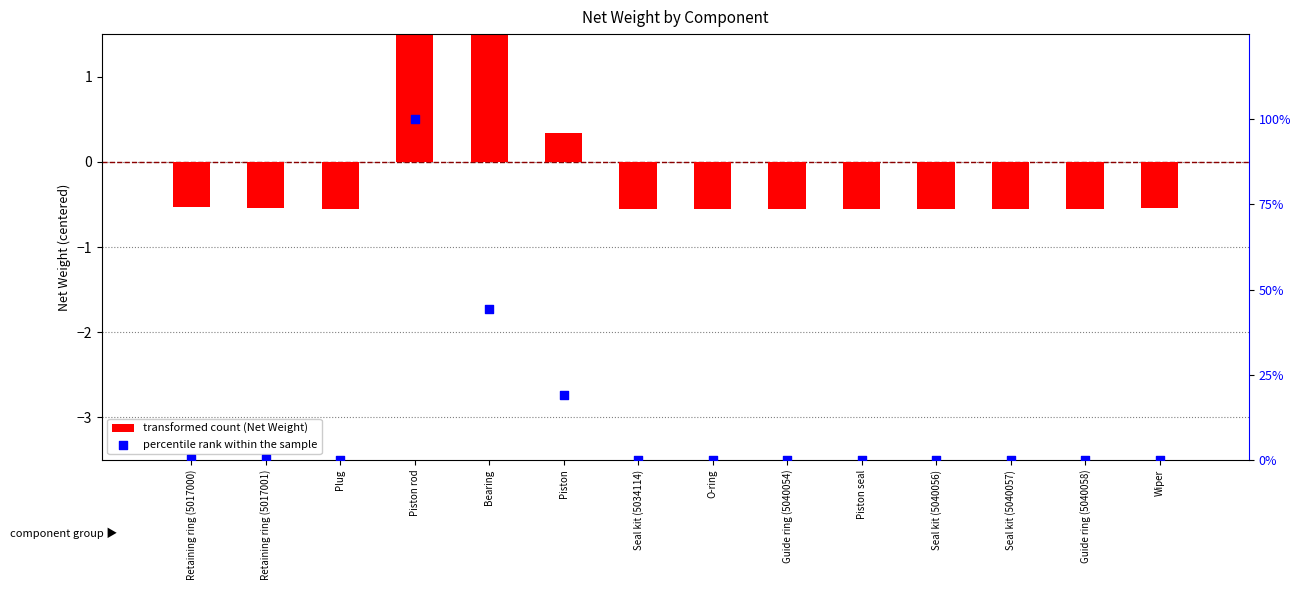

What is the total value across all series at Plug?

-0.5